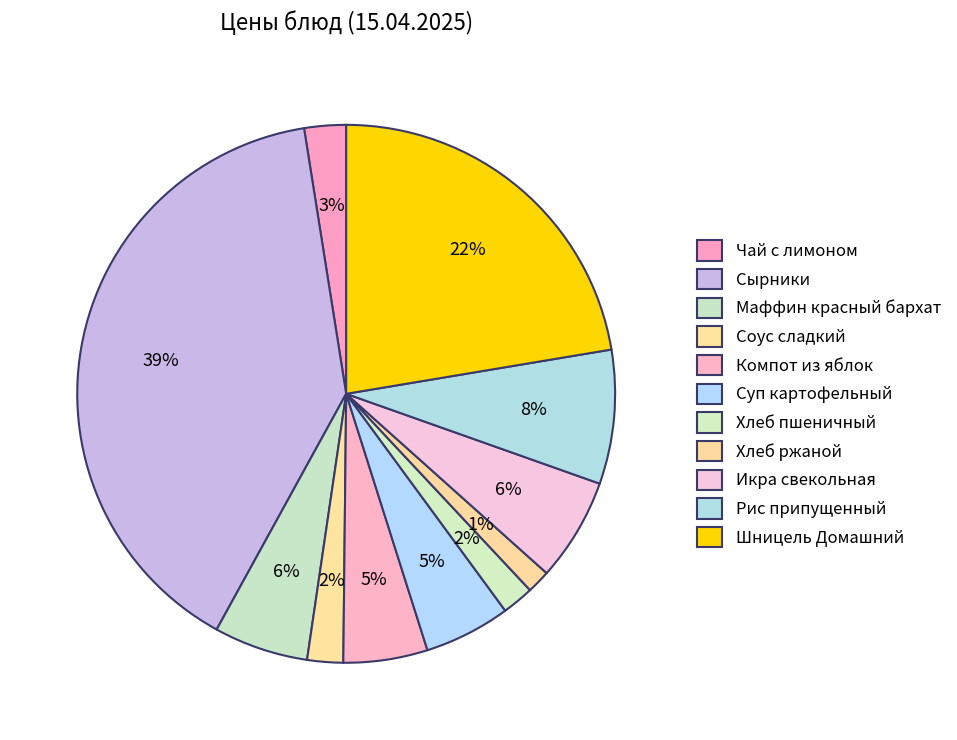

Combined, do Икра свекольная and Хлеб пшеничный account for over 50%?

No